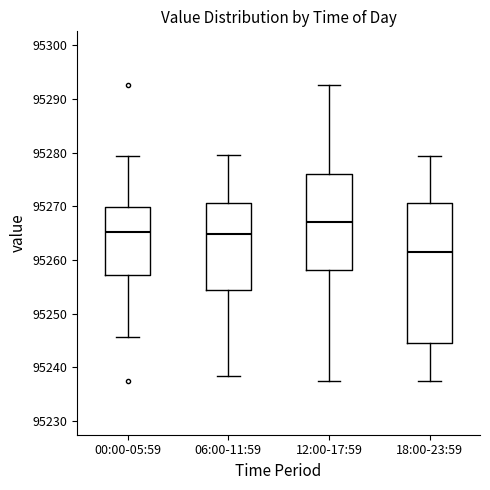

Which box's median line is the highest?

12:00-17:59